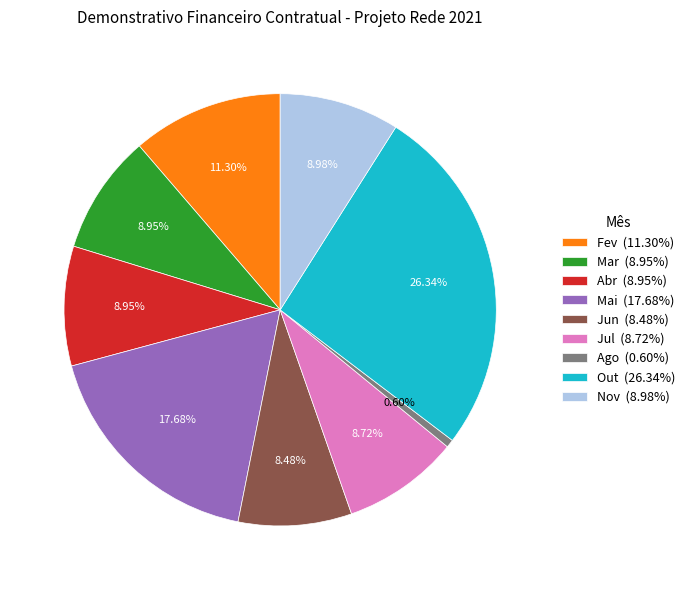

Count the number of slices in the pie.

9